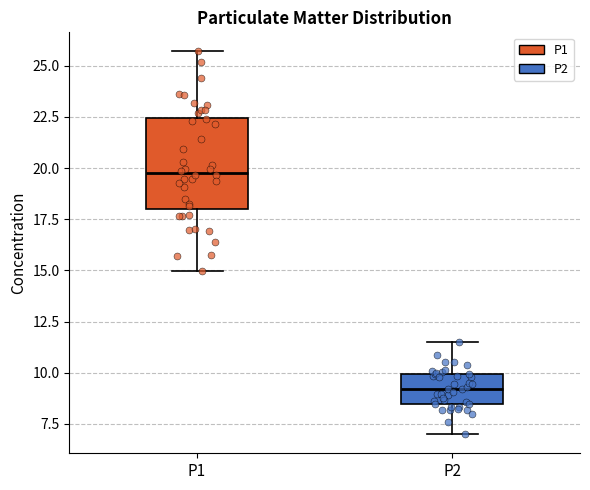

Which box has the lowest median line?

P2